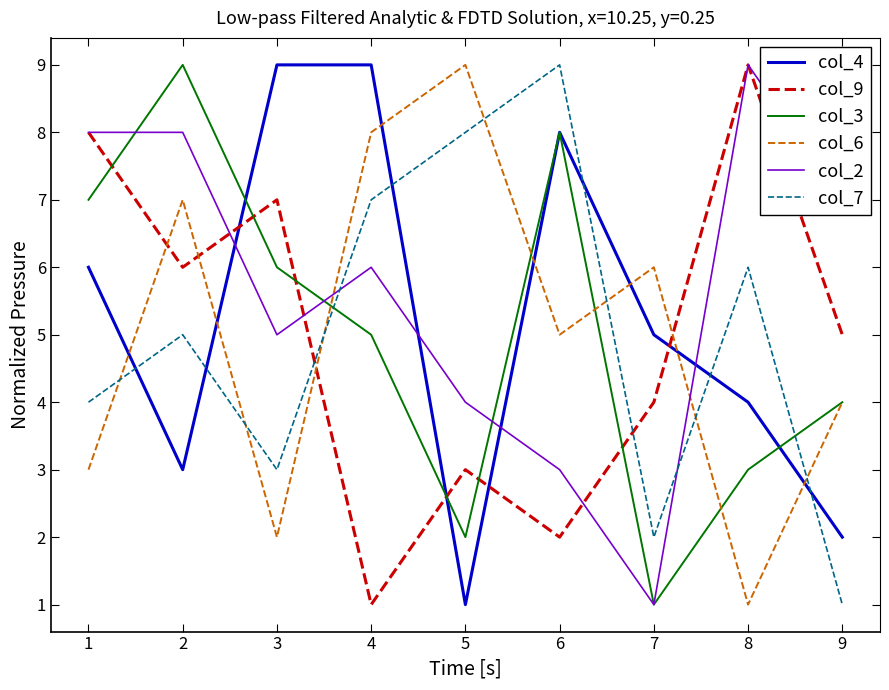

What is the difference between the second highest and minimum values in the col_3 series?

7